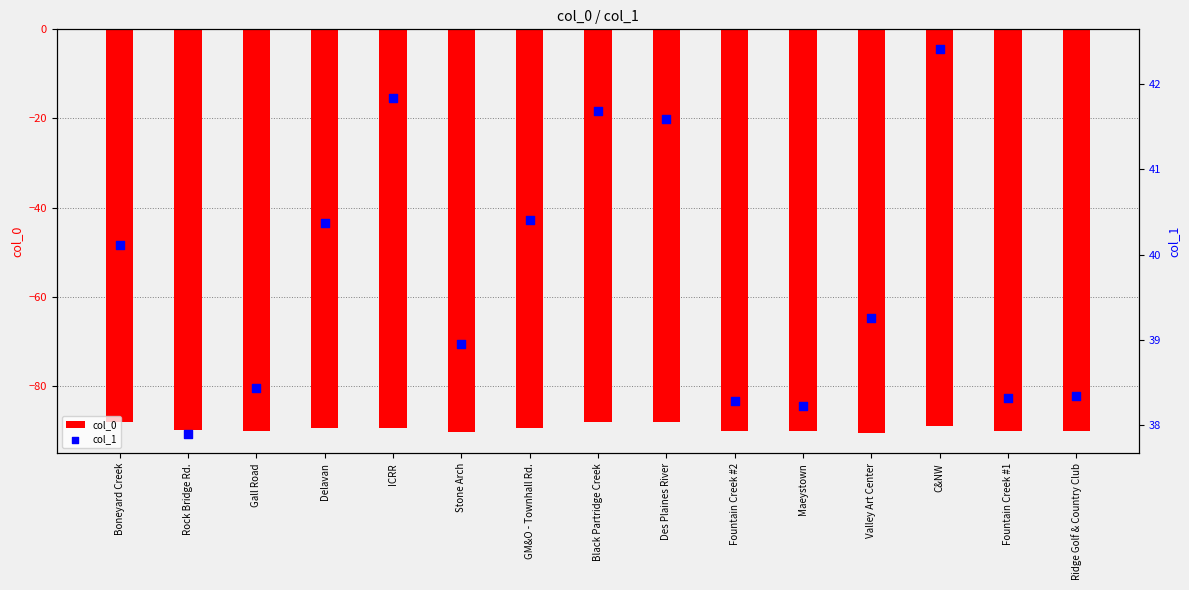

Is the value of col_1 at Ridge Golf & Country Club greater than the value of col_0 at Fountain Creek #2?

Yes